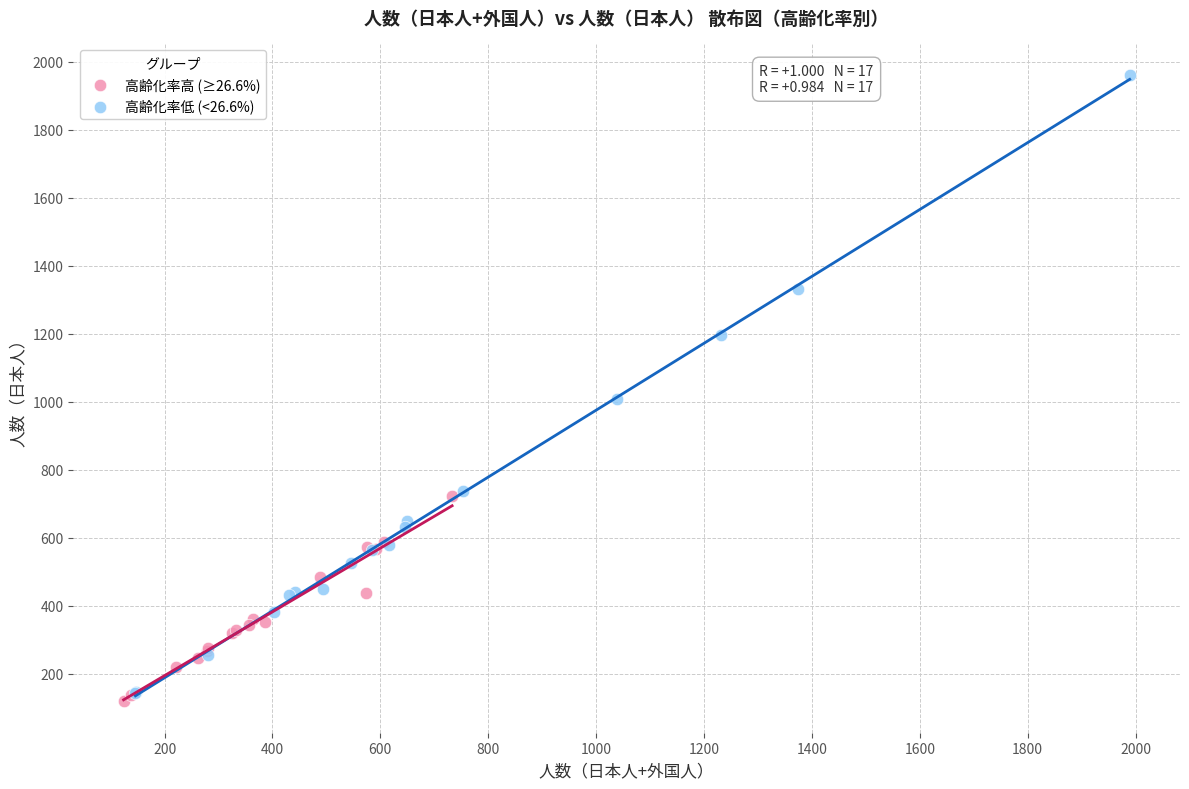

Which series contains the lowest Y value?

高齢化率高 (≥26.6%)